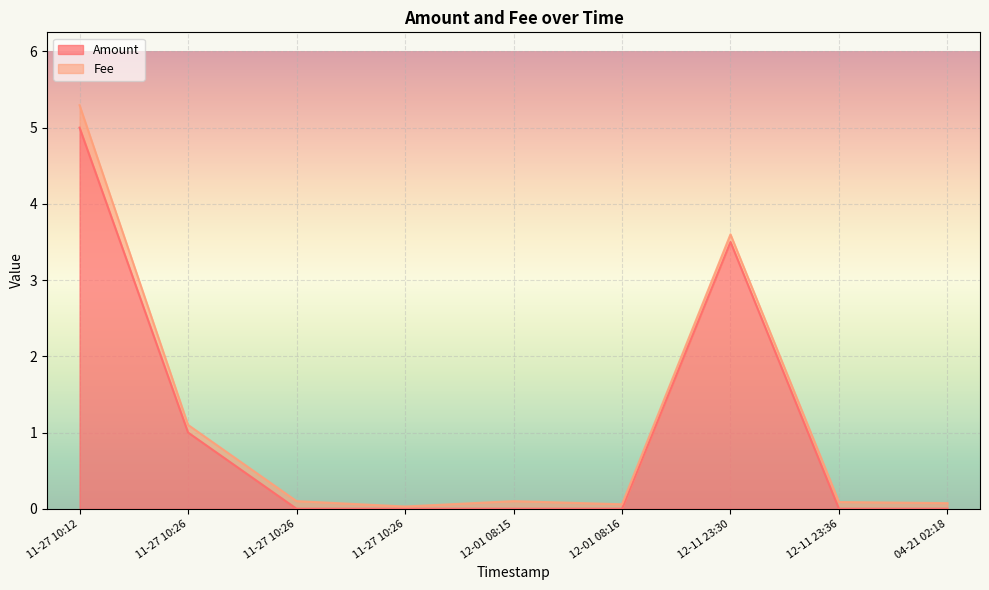

What is the label of the 6th point from the right?

11-27 10:26